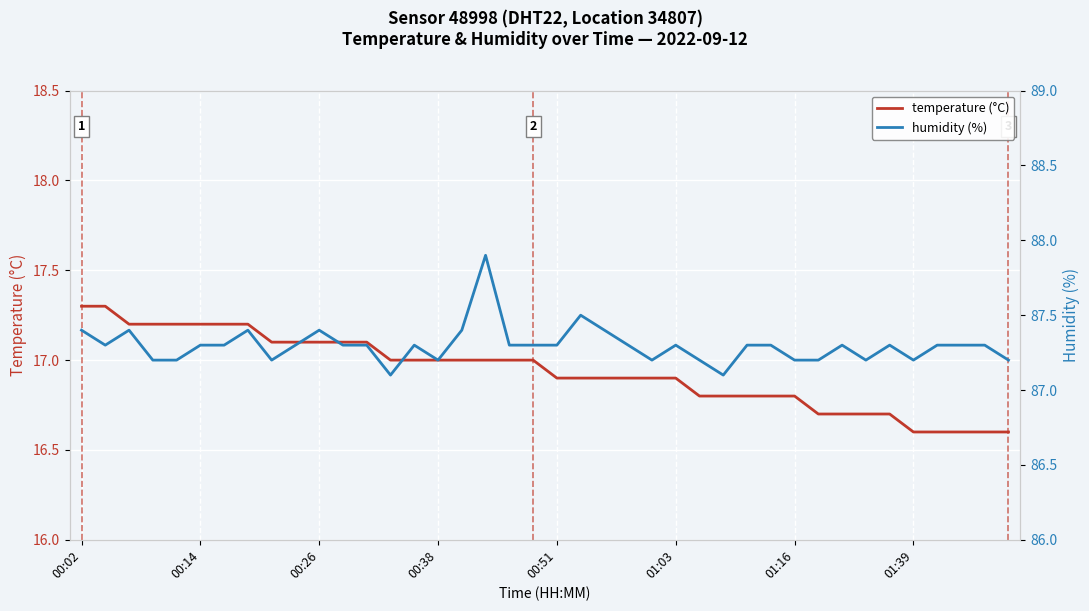

Which series has the widest spread of values?

humidity (%)